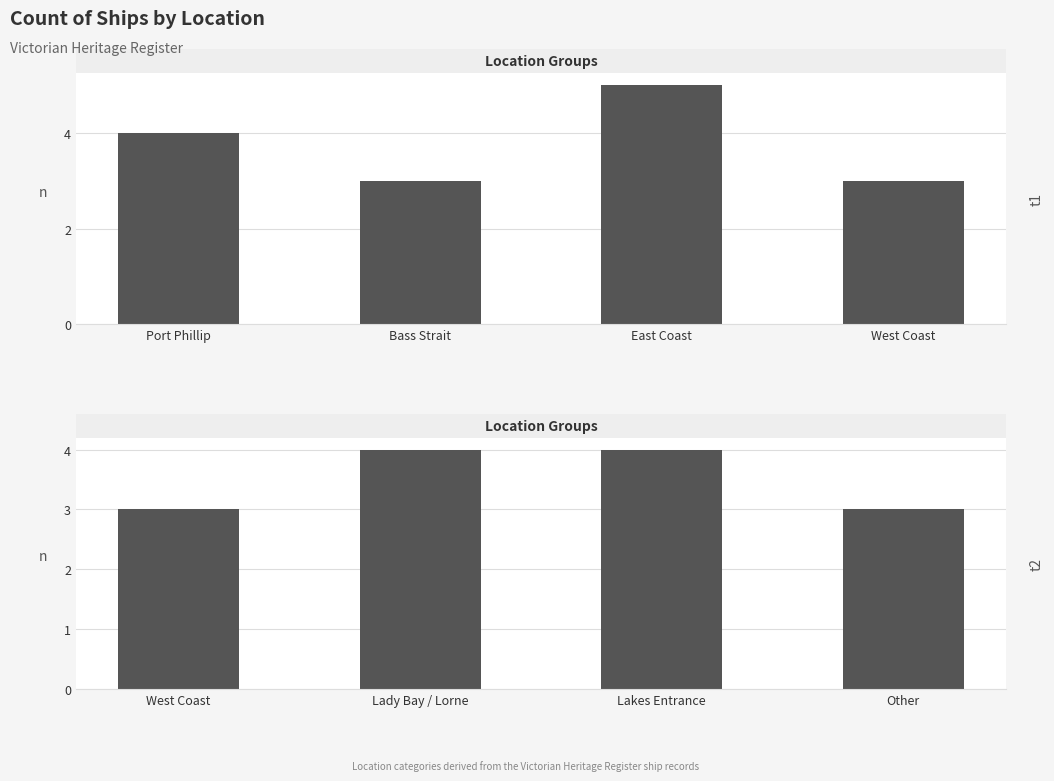

What is the label of the 2nd bar from the left?

Lady Bay / Lorne